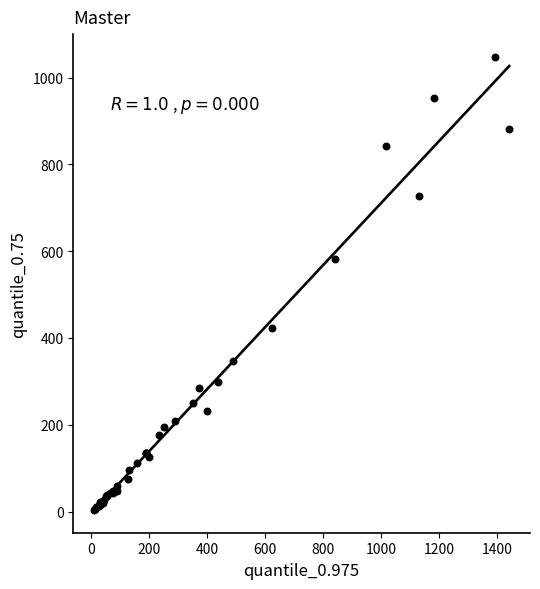

What Y value in the scatter plot is closest to 526?

582